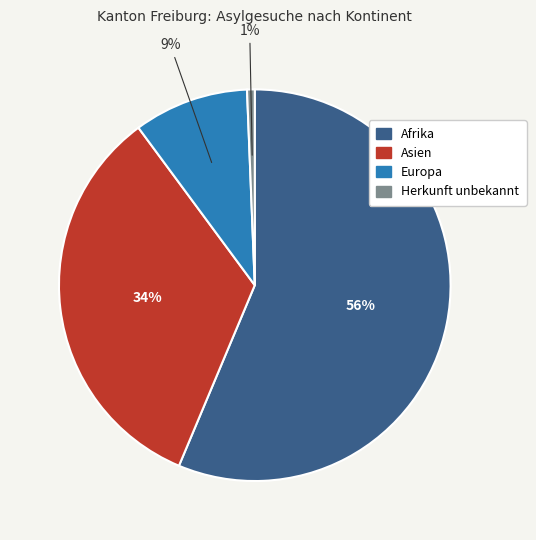

To the nearest percent, what is the average slice percentage?

25%